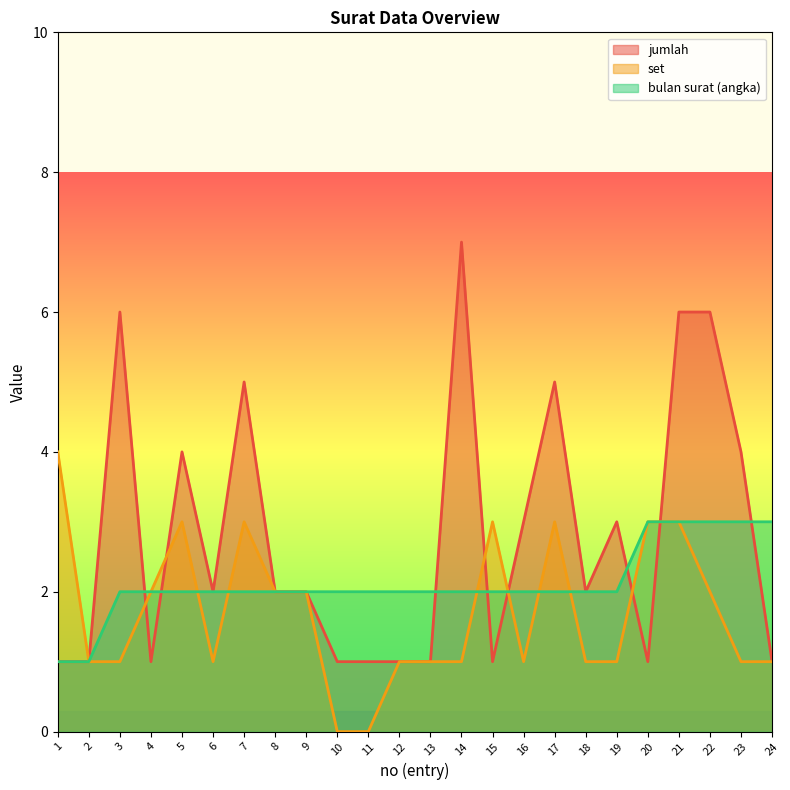

List the series in order of their peak value, highest first.

jumlah, set, bulan surat (angka)